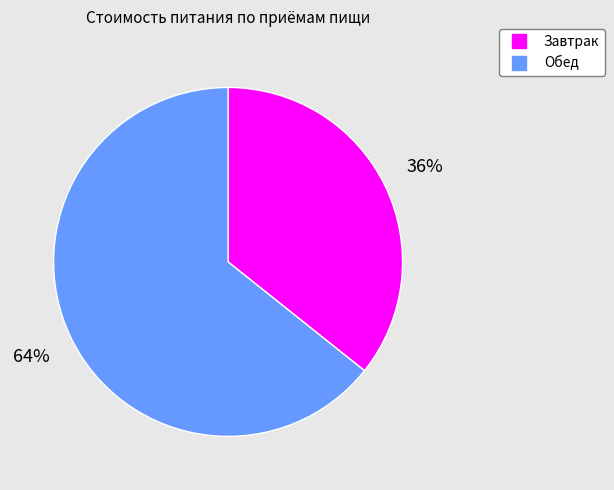

Do Обед and Завтрак together represent more than half of the pie?

Yes